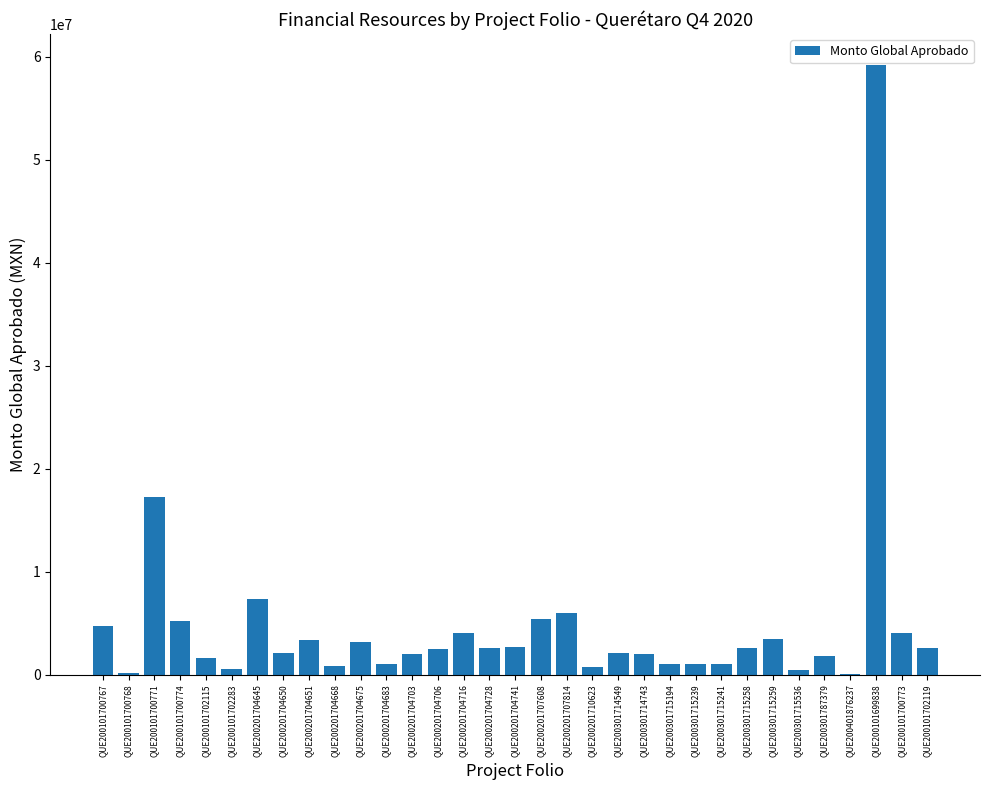

Which has a higher value, QUE200201704668 or QUE200101700771?

QUE200101700771